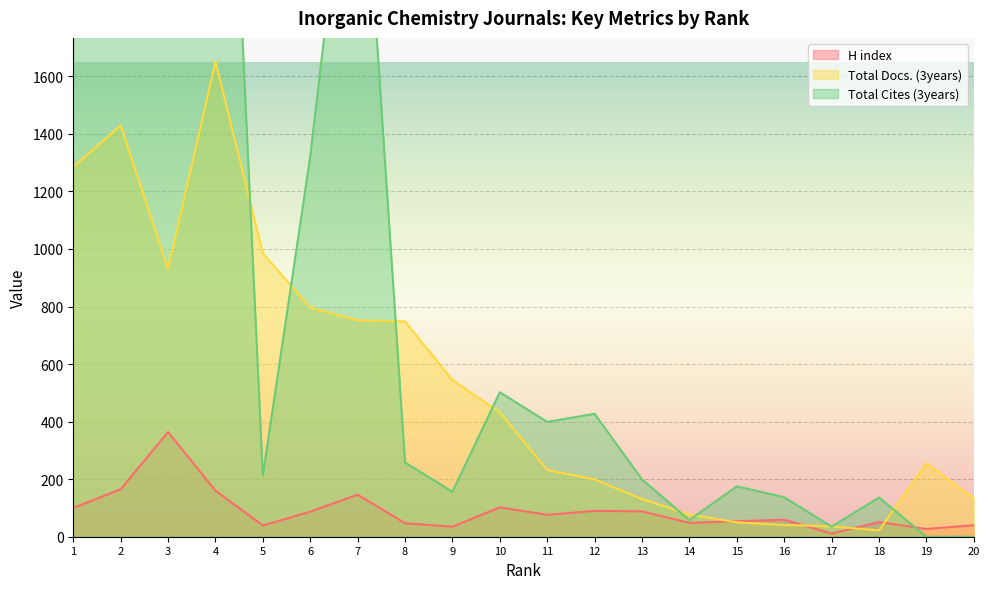

Reading left to right, extract all data points from this chart.

H index: 1=100	2=165	3=364	4=160	5=39	6=87	7=146	8=47	9=35	10=102	11=76	12=90	13=88	14=48	15=54	16=59	17=11	18=51	19=27	20=40
Total Docs. (3years): 1=1285	2=1429	3=930	4=1651	5=985	6=796	7=752	8=748	9=544	10=432	11=232	12=199	13=131	14=77	15=50	16=41	17=36	18=22	19=255	20=133
Total Cites (3years): 1=19044	2=16937	3=10955	4=3761	5=213	6=1321	7=2733	8=258	9=156	10=502	11=399	12=427	13=199	14=58	15=175	16=137	17=35	18=136	19=0	20=0